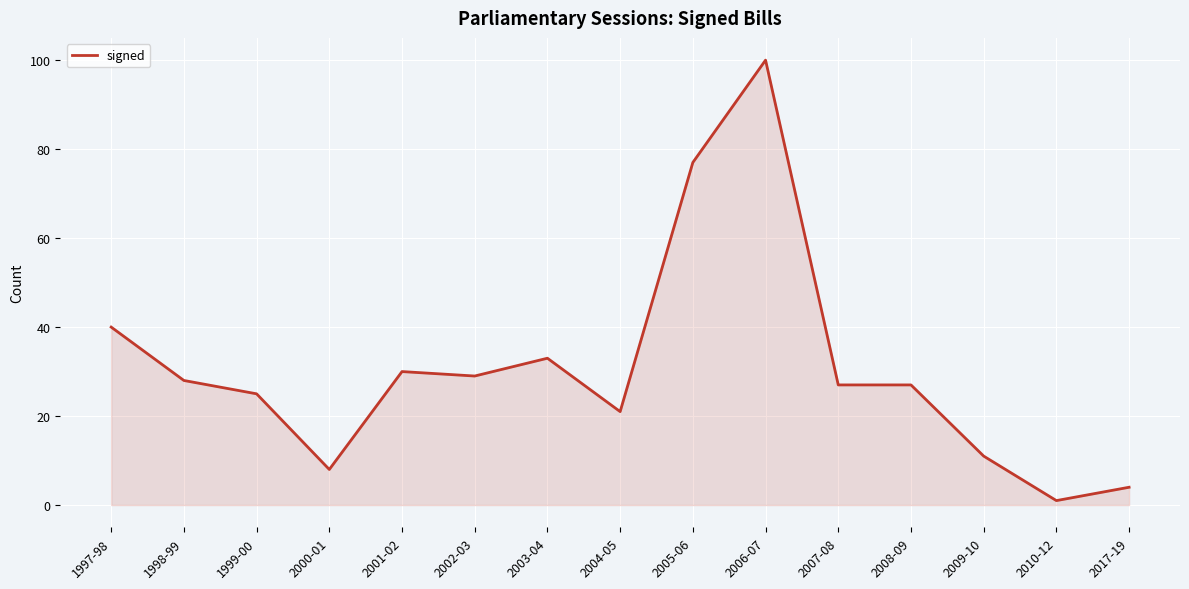

At which label is the value closest to 50?

1997-98